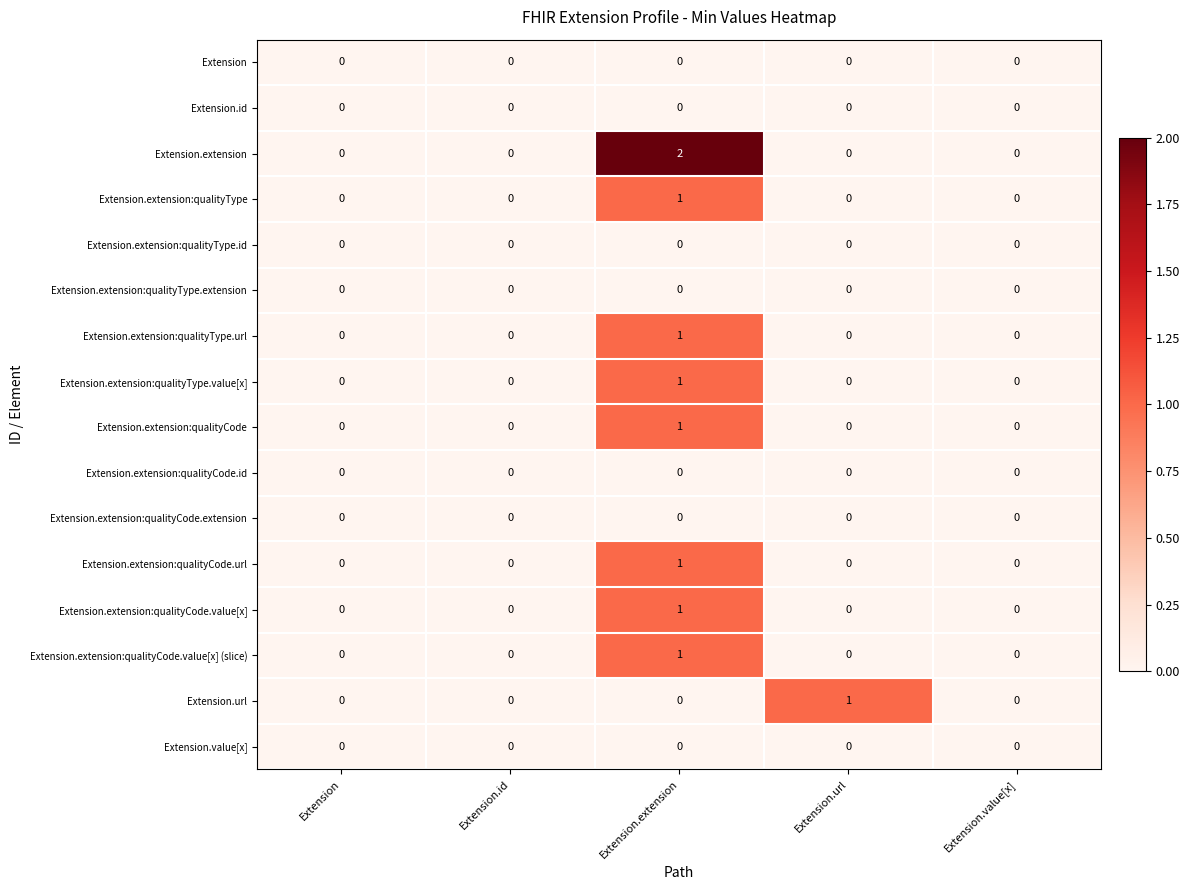

Which category has the highest value across all series?

Extension.extension